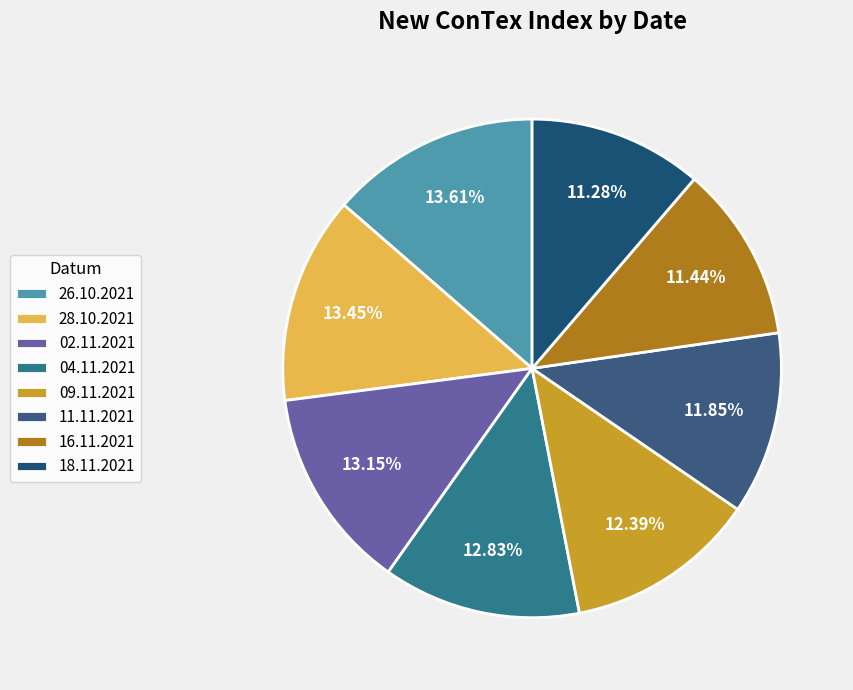

Does any single category account for the majority?

No